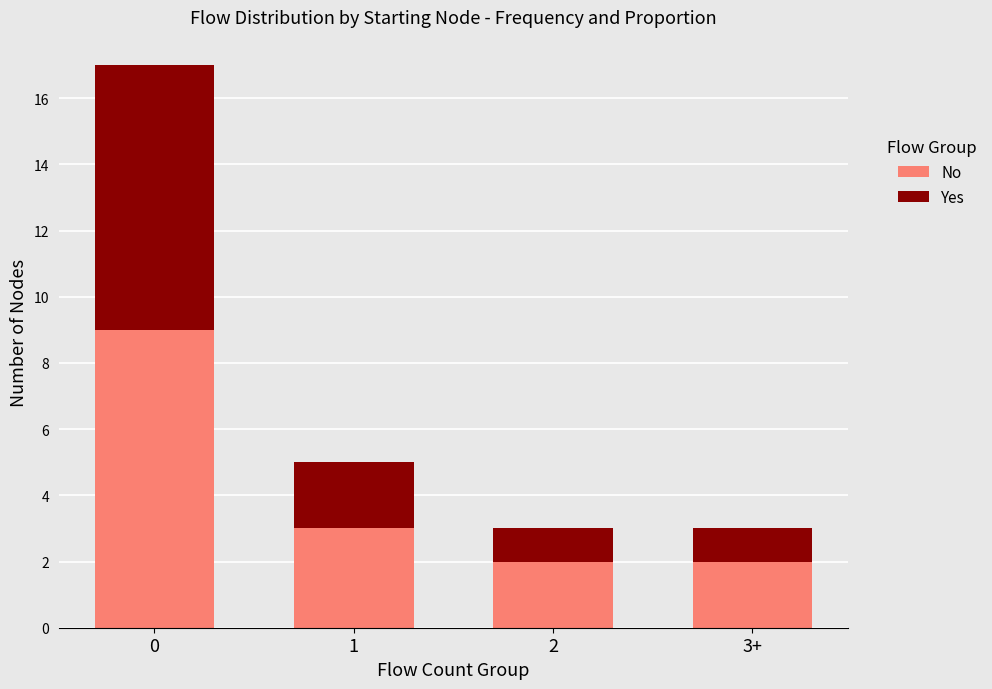

Is it true that No equals 3 at 1?

True